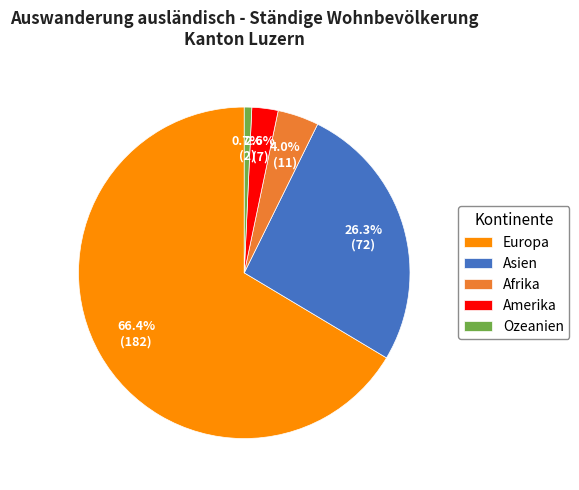

Does any single category account for the majority?

Yes